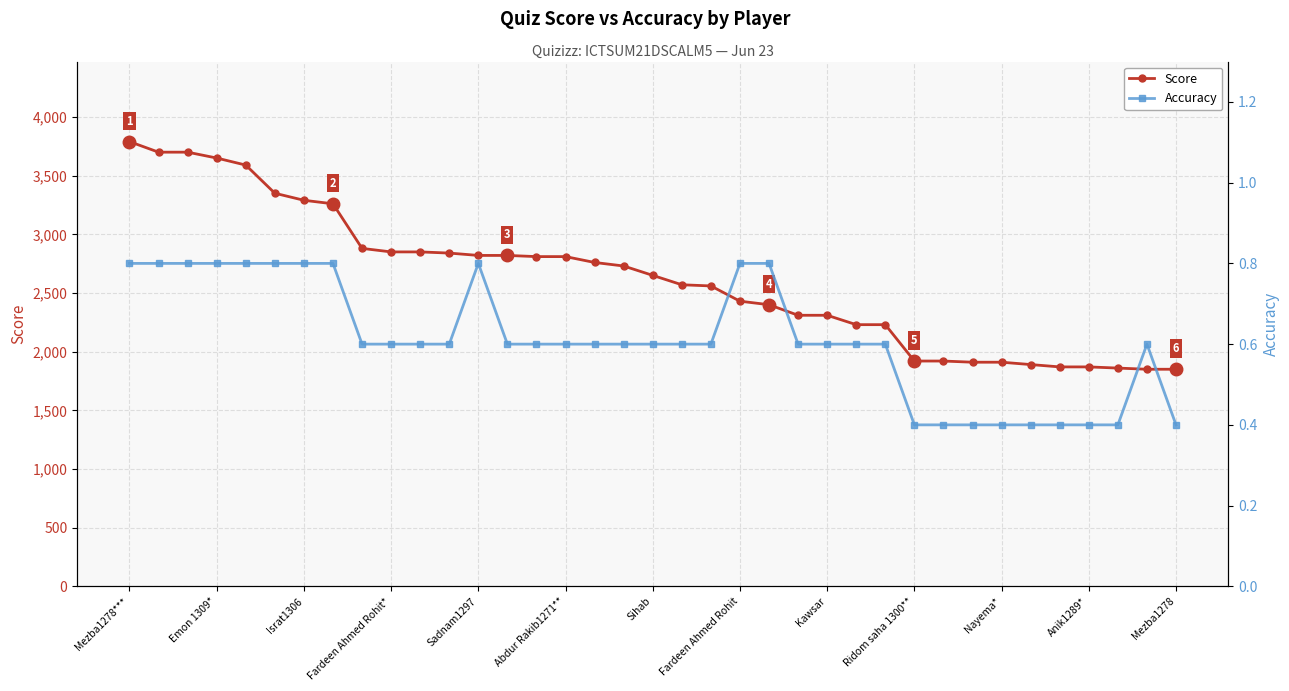

What is the sum of all Score values?

97040